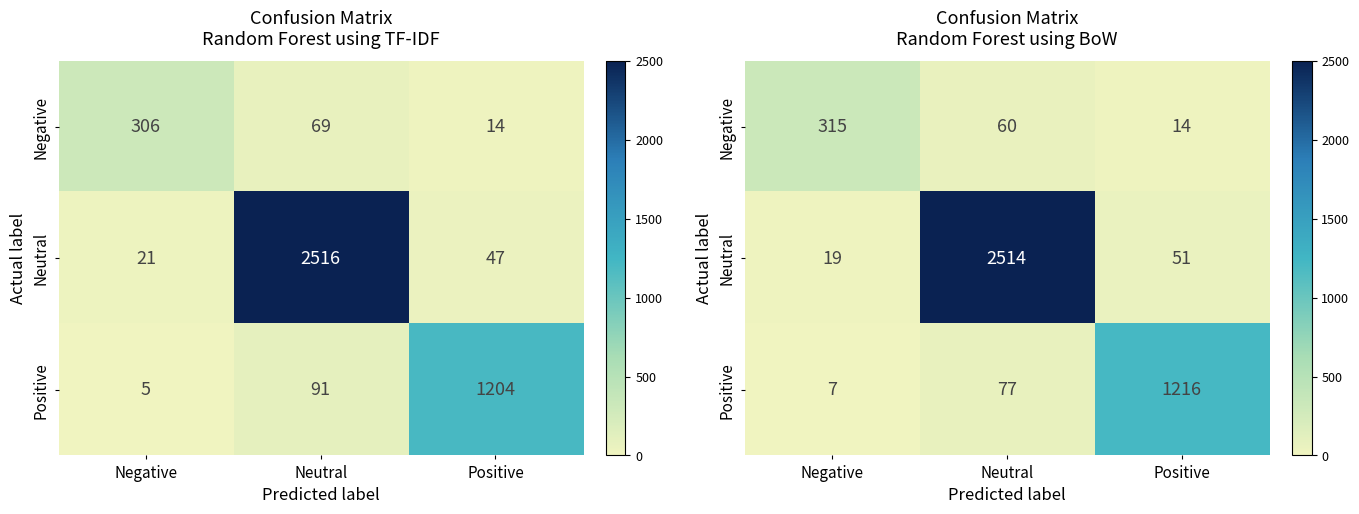

At which label does Positive first exceed 77?

Positive